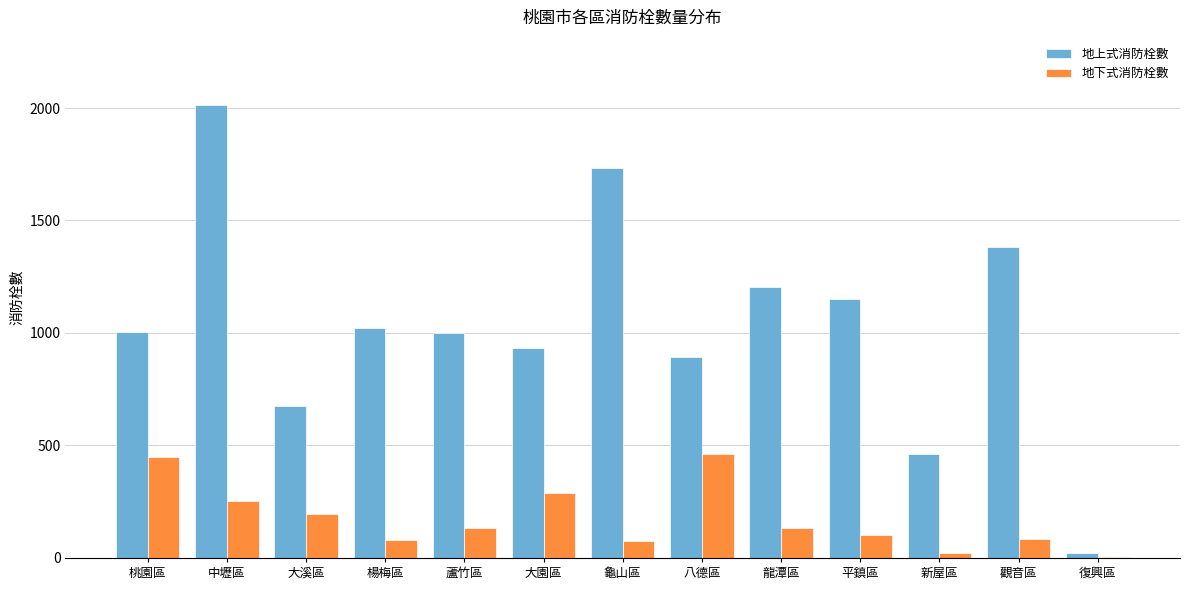

Does the chart contain stacked bars?

No